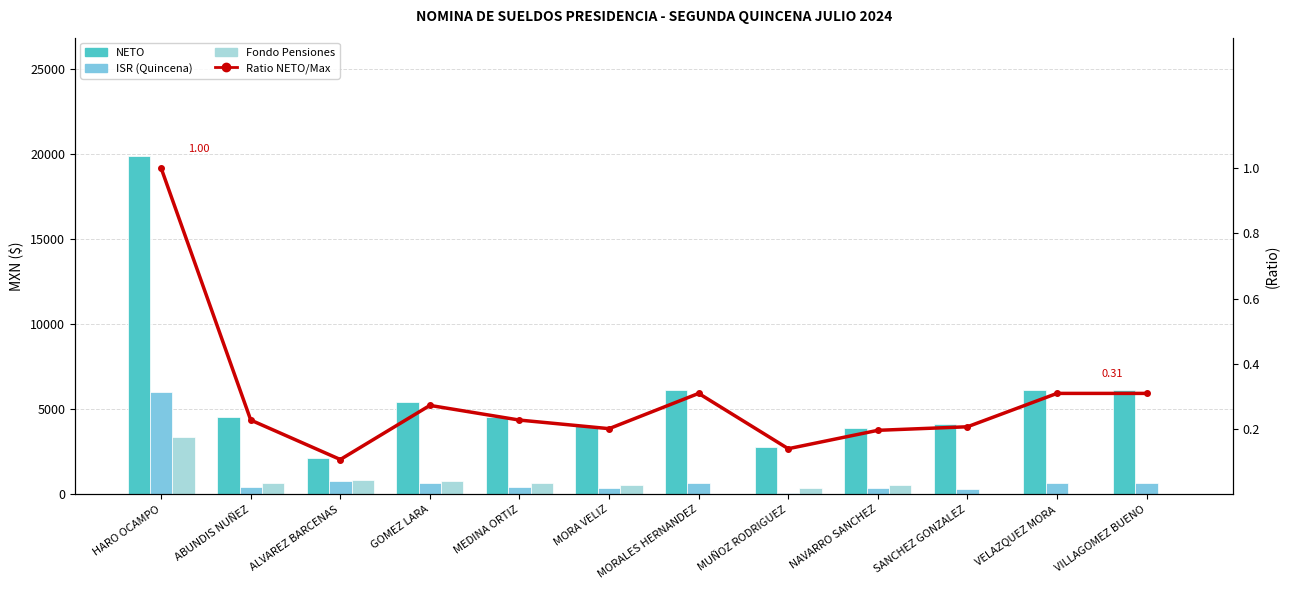

What is the sum of the ISR (Quincena) values at NAVARRO SANCHEZ and GOMEZ LARA?

1032.3